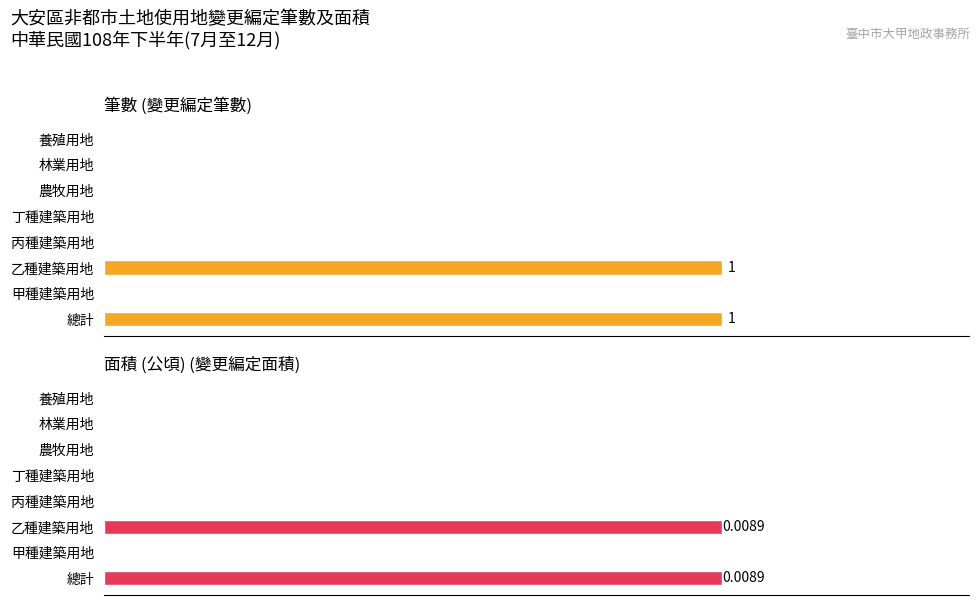

How many data points in 面積 are above 0?

2